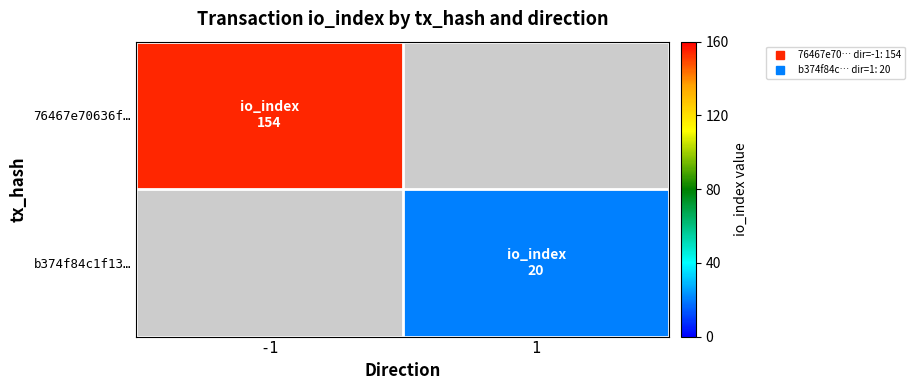

At which label does 76467e70636f… reach its peak?

-1